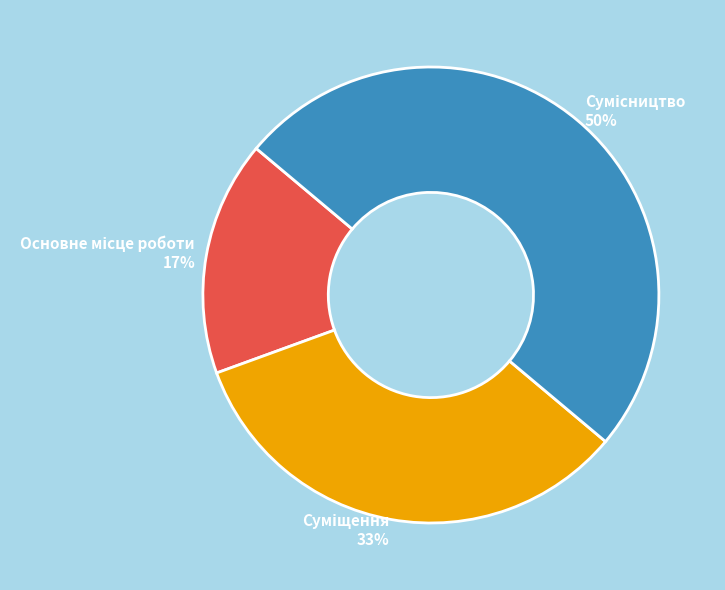

To the nearest percent, what is the average slice percentage?

33%